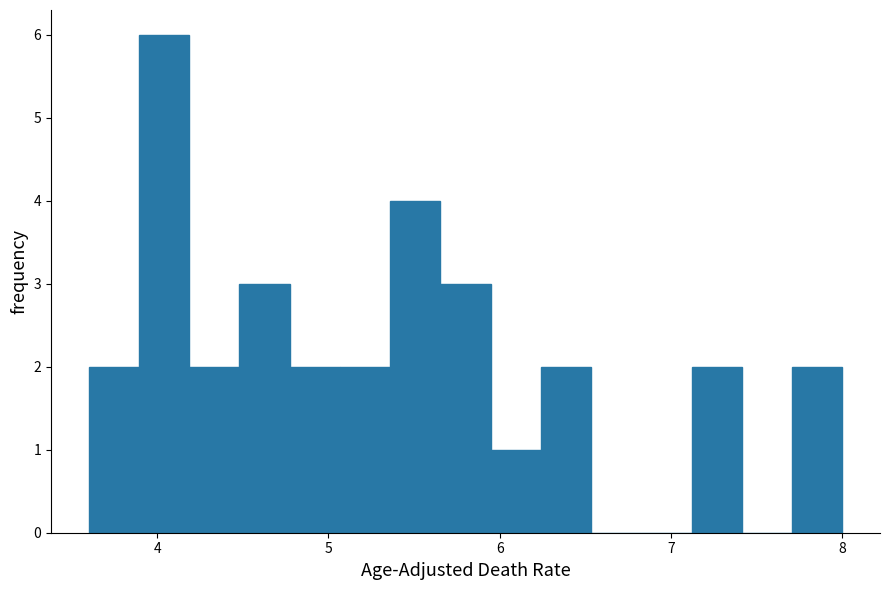

Read against the x-axis, roughly where is the centre of the tallest bar?

4.0